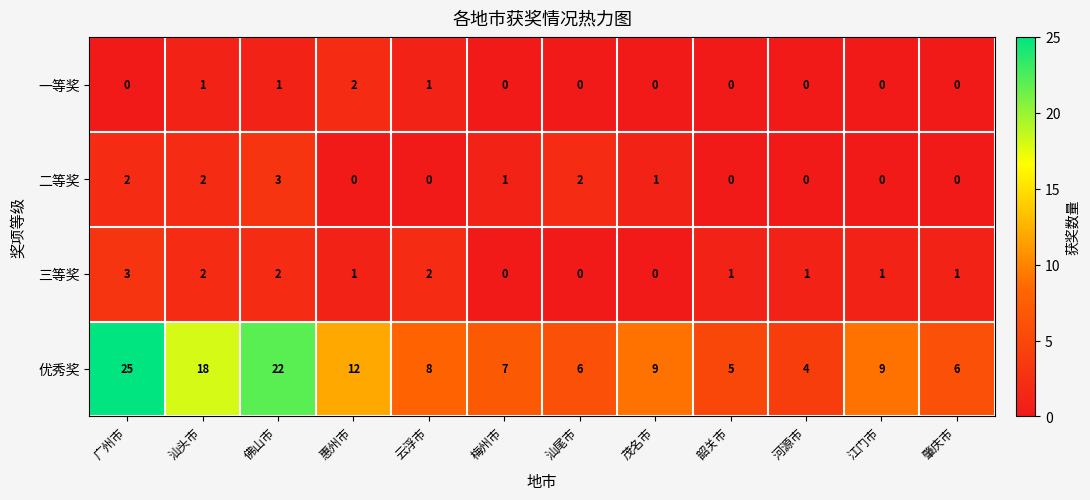

The value of 优秀奖 at 河源市 is 4. True or false?

True